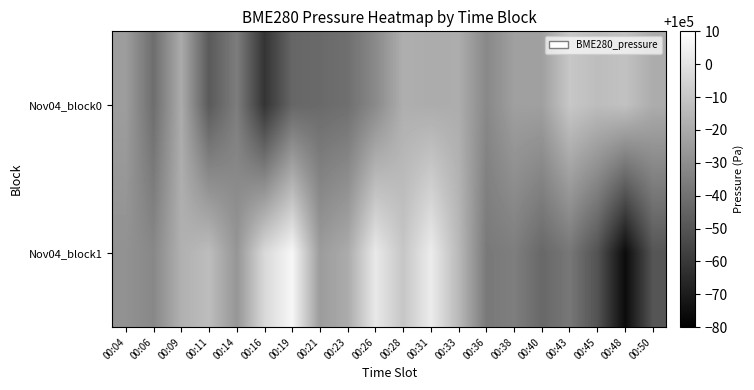

What is the minimum value shown in the chart?

99924.1